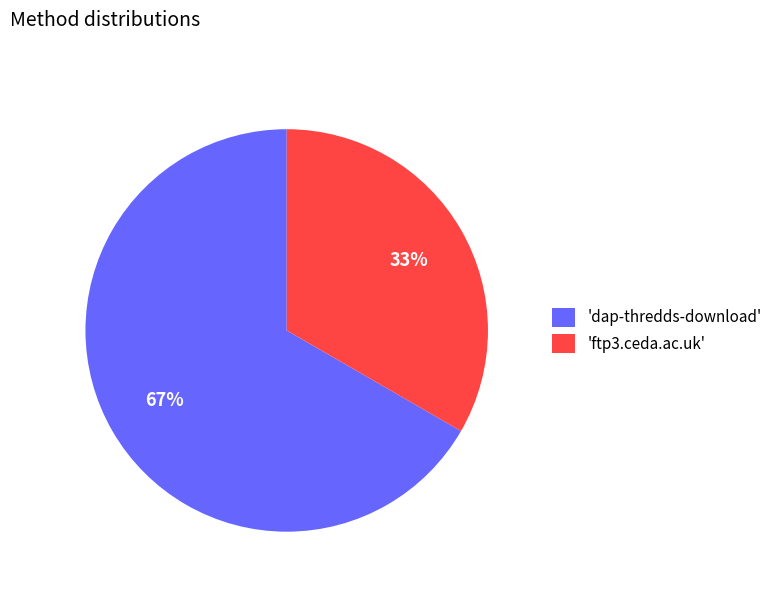

To the nearest percent, what is the combined percentage of 'ftp3.ceda.ac.uk' and 'dap-thredds-download'?

100%